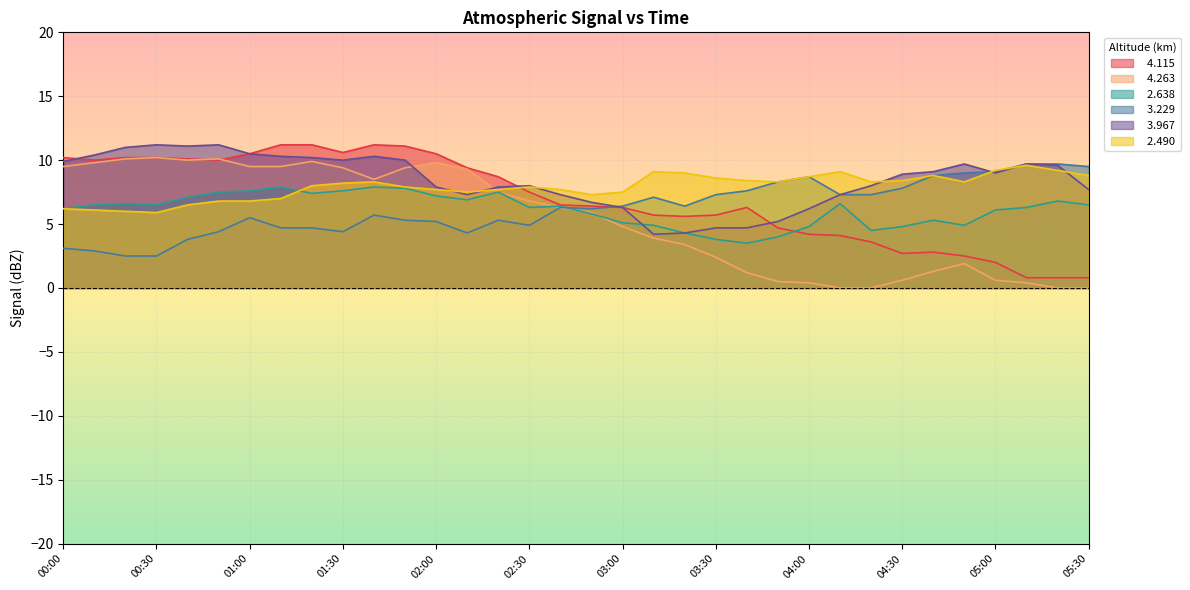

What is the total value across all series at 04:40?

36.1